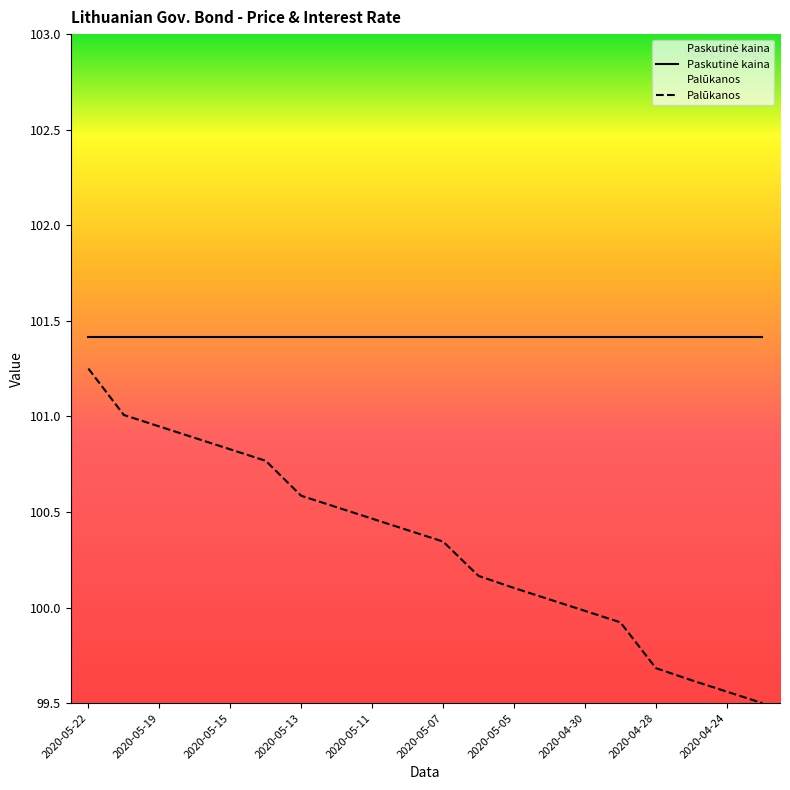

What is the maximum value shown in the chart?

101.4